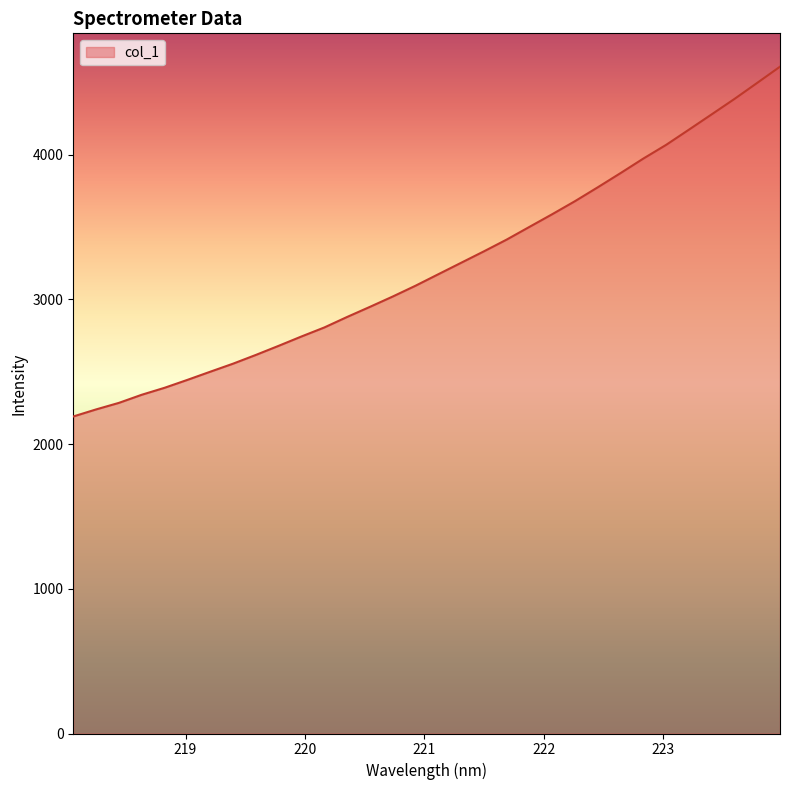

What is the minimum value shown in the chart?

2191.4